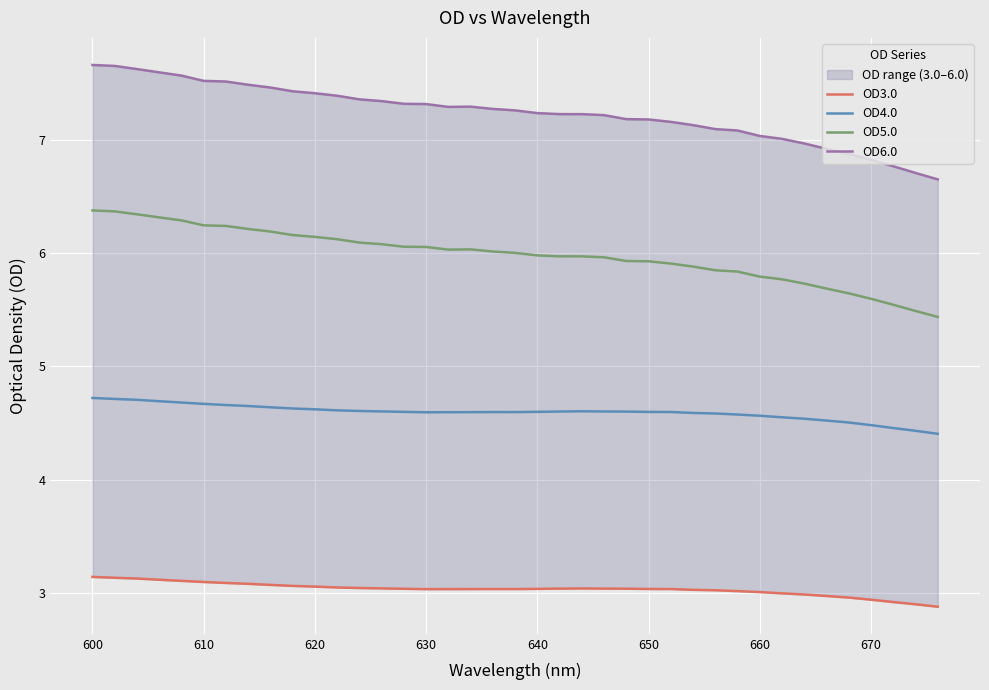

What is the average value of the OD5.0 series?

6.0